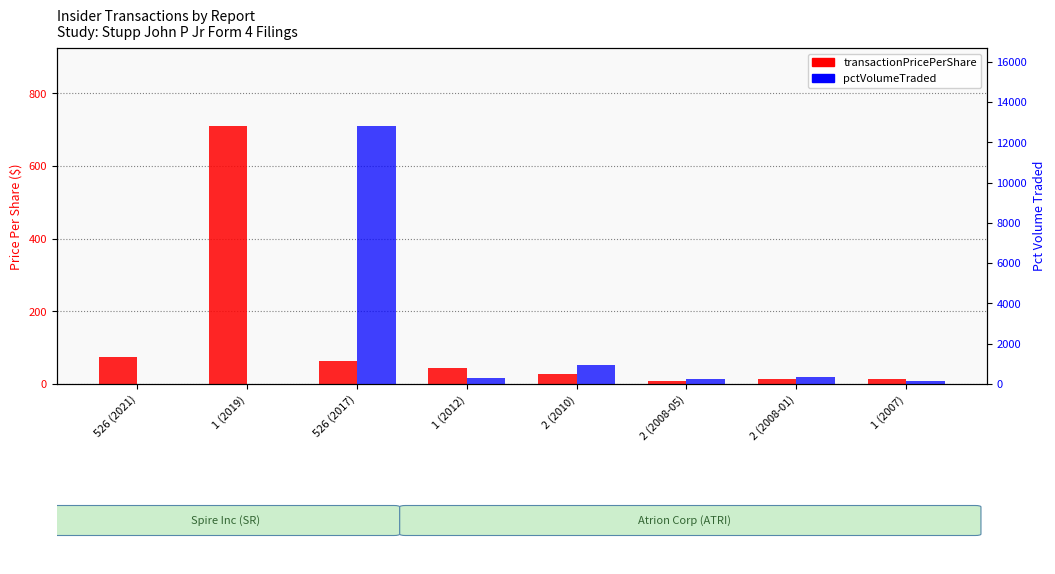

Is it true that pctVolumeTraded equals 22029.2 at 526 (2017)?

False